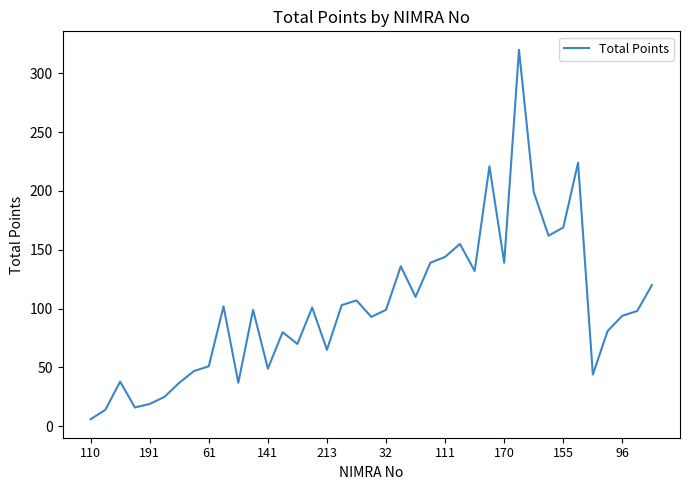

What is the maximum value shown in the chart?

320